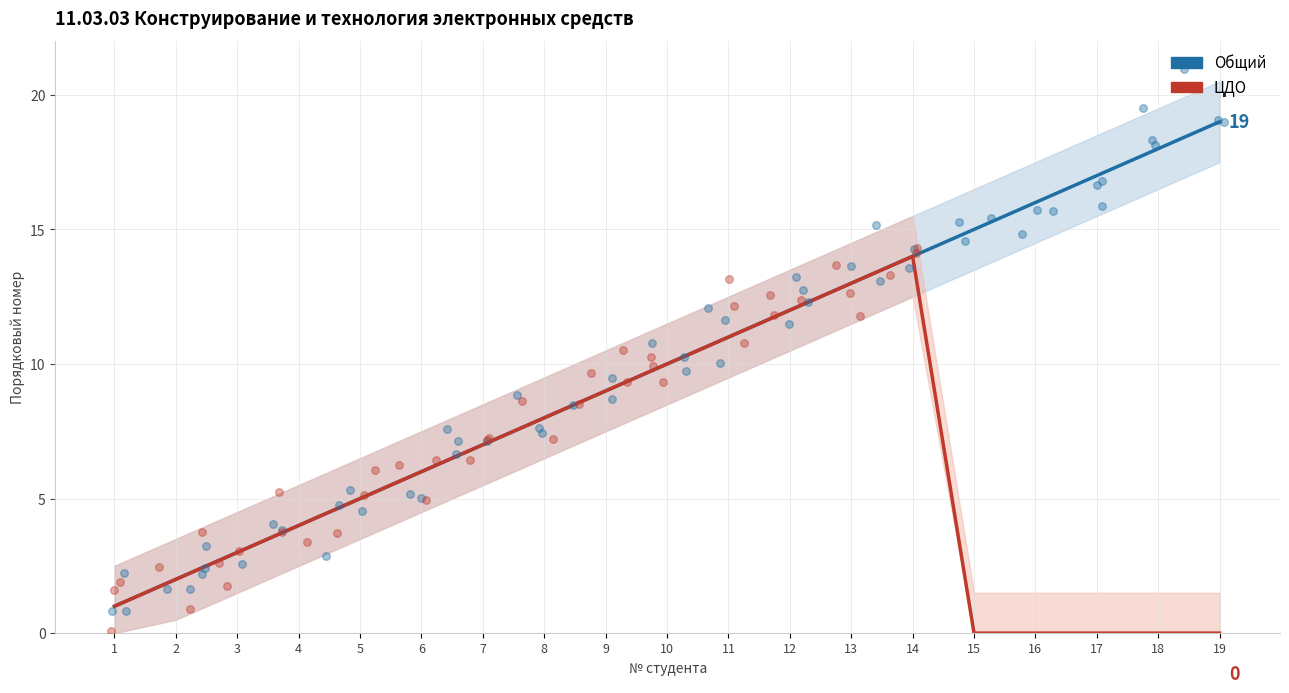

Is the value of Общий at 13 greater than the value of ЦДО at 14?

No